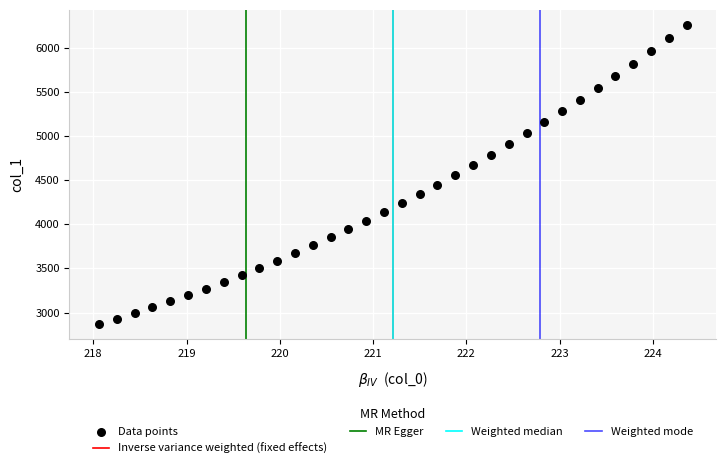

What is the range of Y values (max minus min)?

3388.0